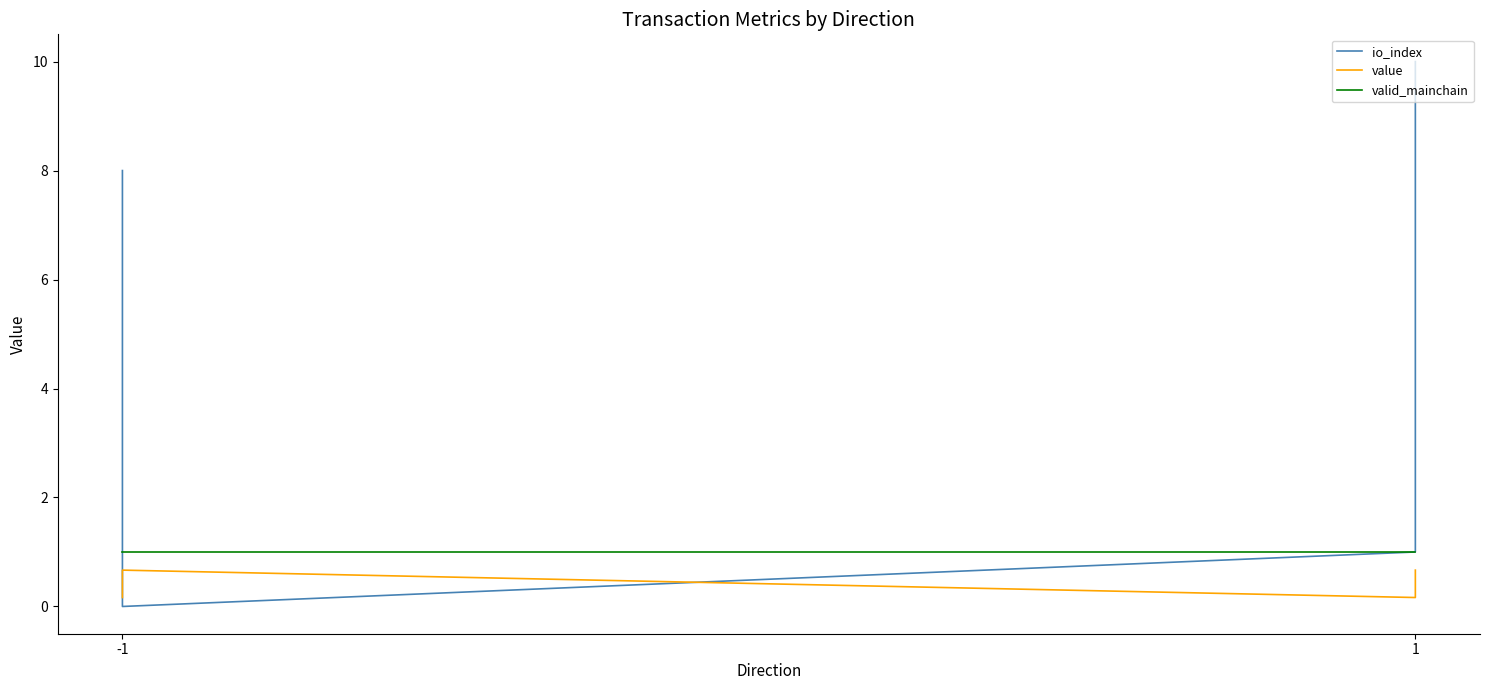

Where is io_index nearest to the value 5?

-1